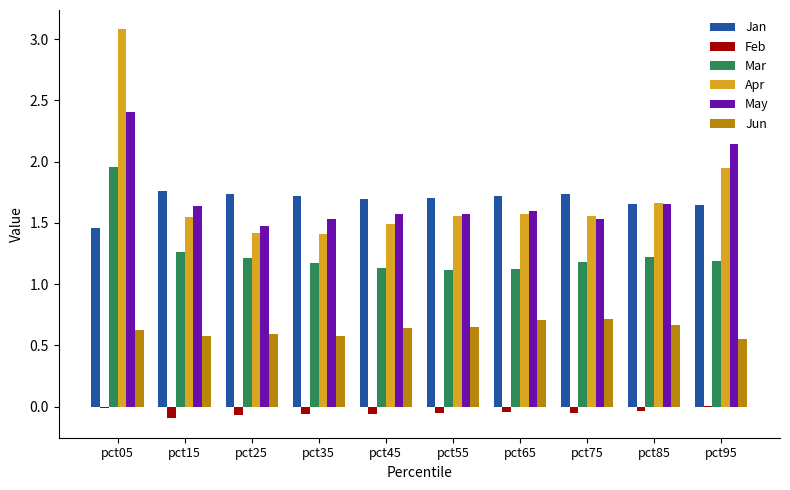

The Apr series shows 0.5 at pct25. True or false?

False